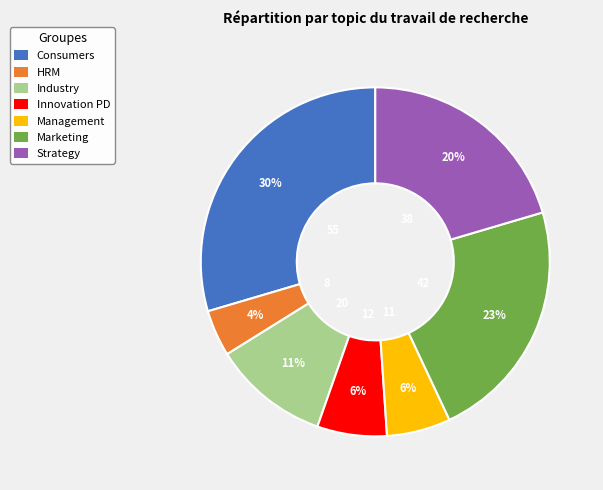

What is the ratio of the value at Management to the value at Strategy?

0.3